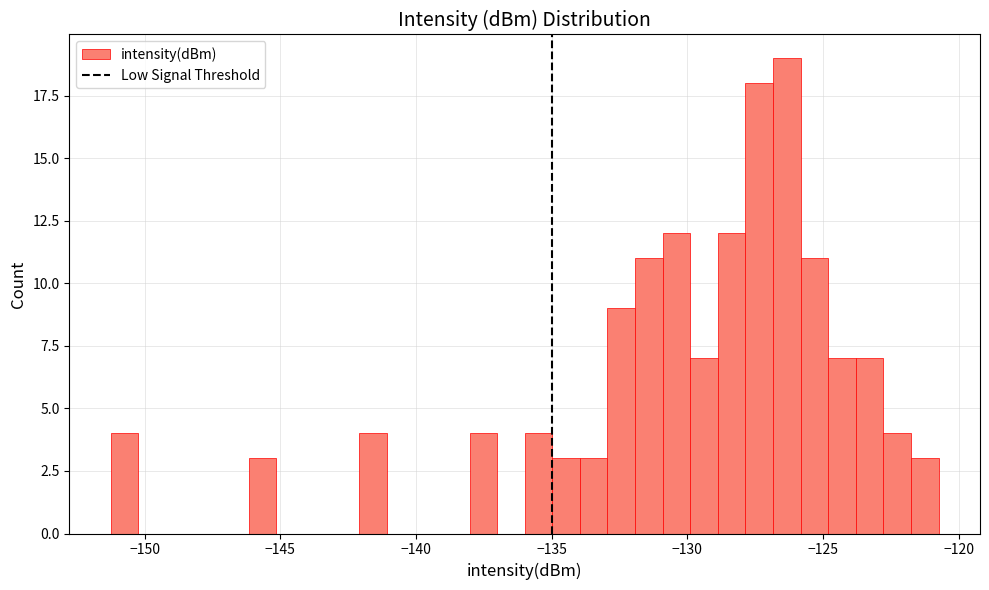

Read against the x-axis, roughly where is the centre of the tallest bar?

-126.5